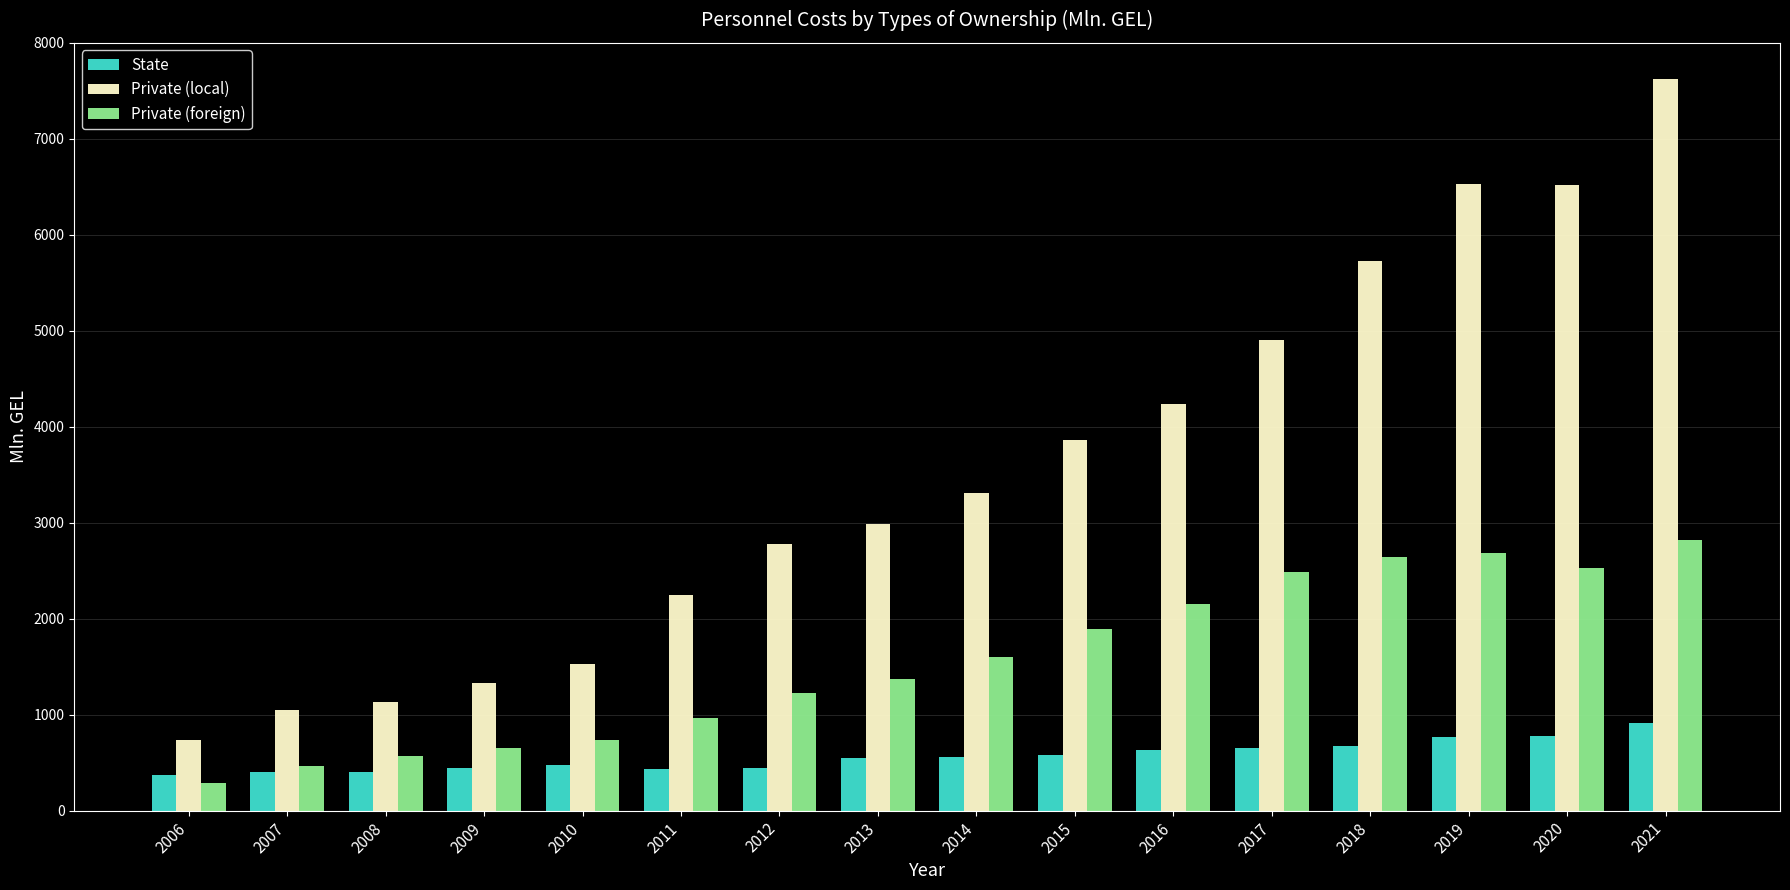

What is the total value across all series at 2020?

9828.1